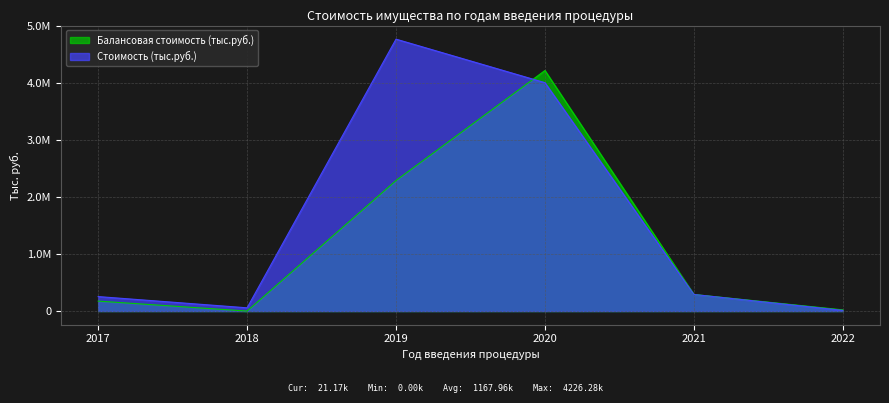

How many values in the Балансовая стоимость (тыс.руб.) series exceed 291519?

2